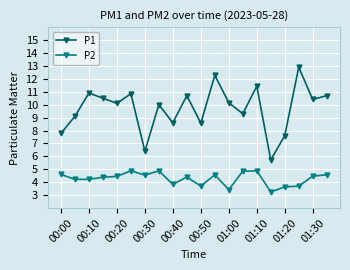

What is the sum of all P1 values?

194.0